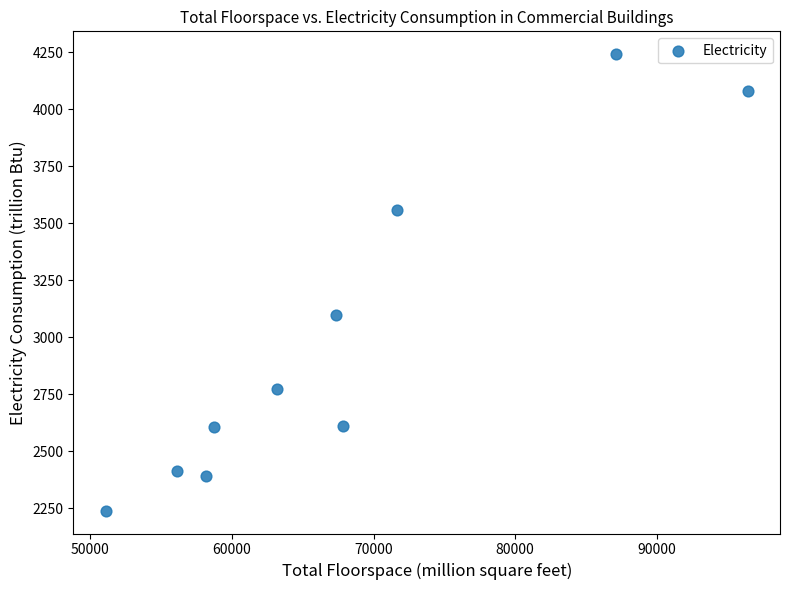

What is the range of Y values (max minus min)?

2002